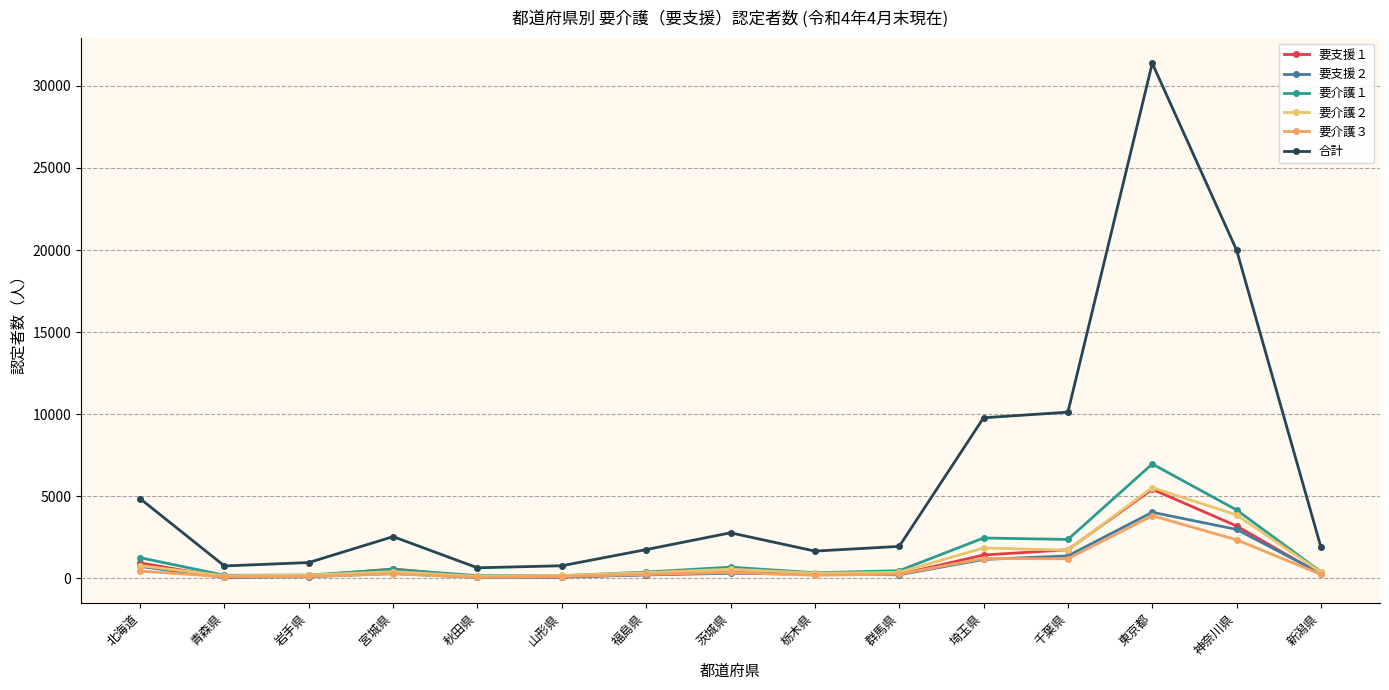

What is the sum of all 要介護２ values?

16815